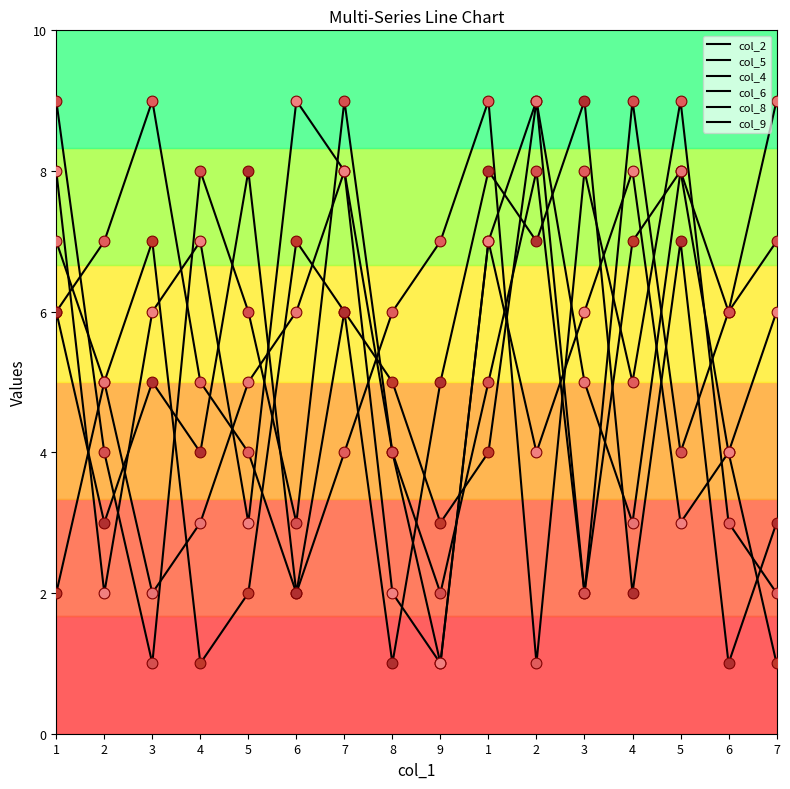

Which series has the largest total across all categories?

col_4